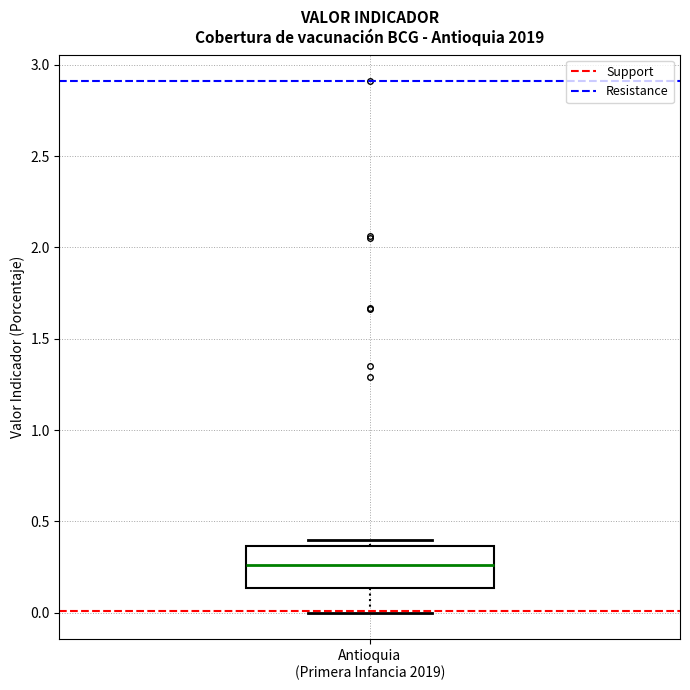

Where does the lower whisker of the box for Antioquia (Primera Infancia 2019) end on the y-axis? The values are not printed on the chart, so give them approximately, as read against the axis.

0.00